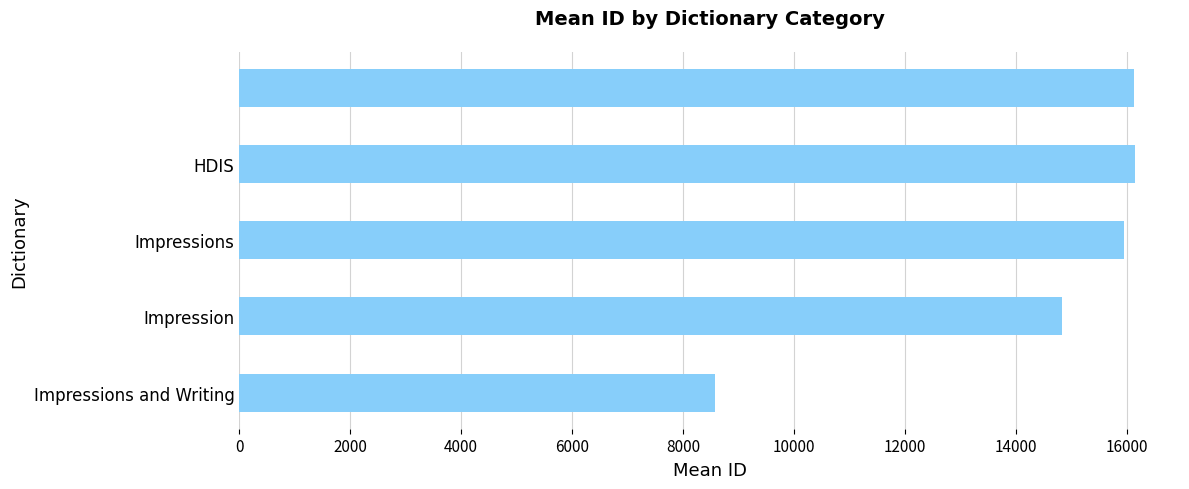

How many data points does each series have?

5